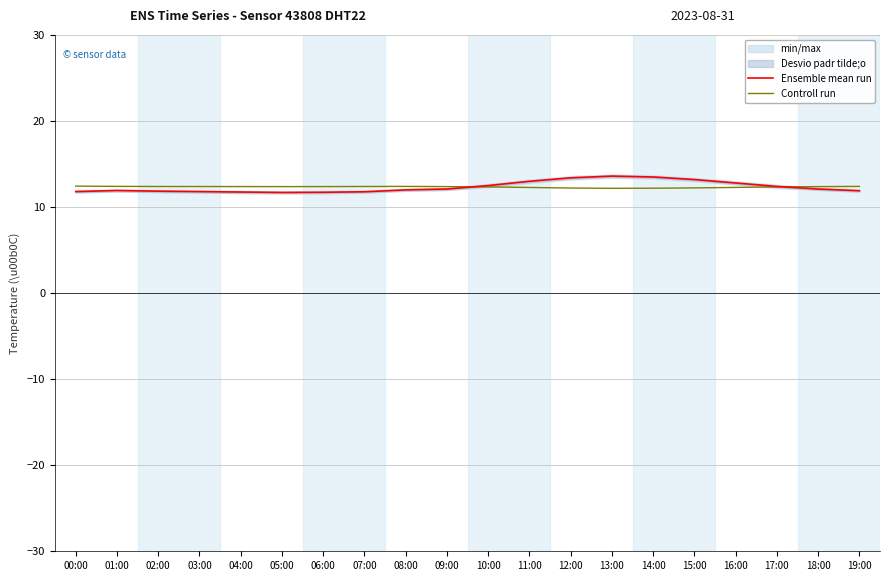

How many categories are shown in the chart?

20